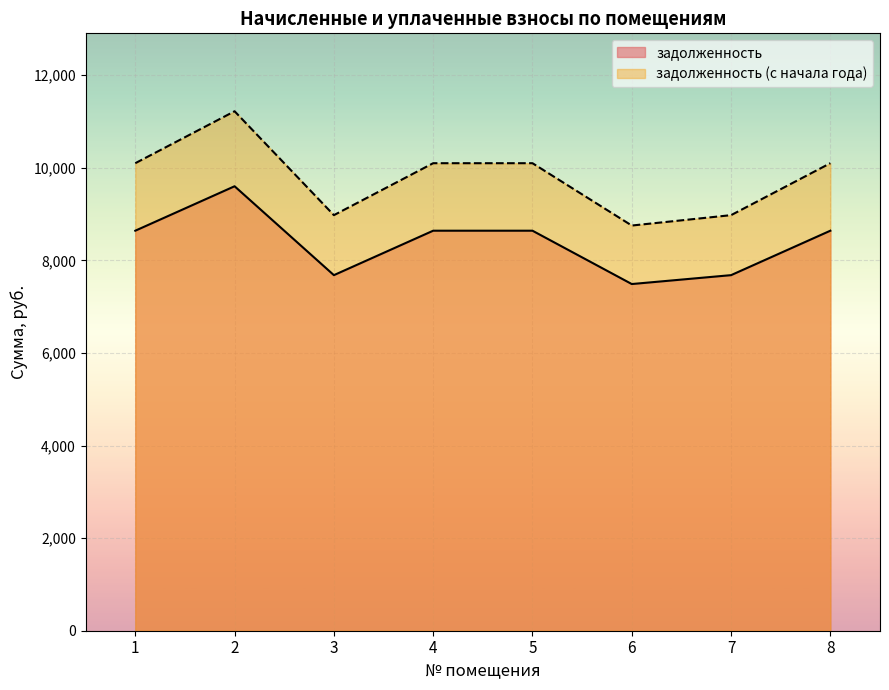

The value of задолженность at 3 is 12825.1. True or false?

False